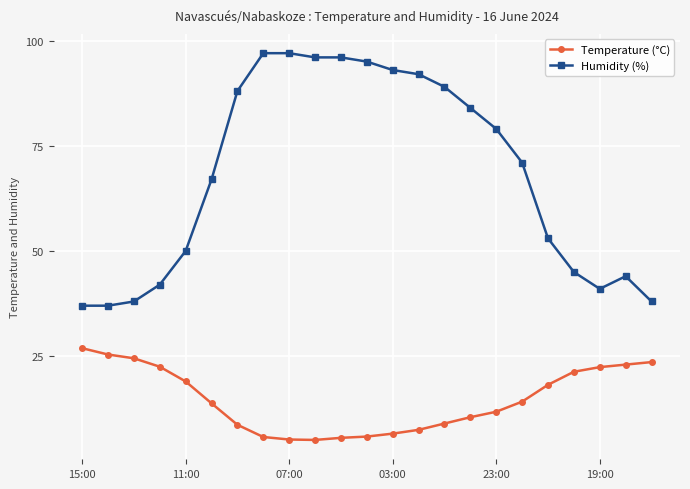

True or false: Temperature (°C) and Humidity (%) cross at least once.

False